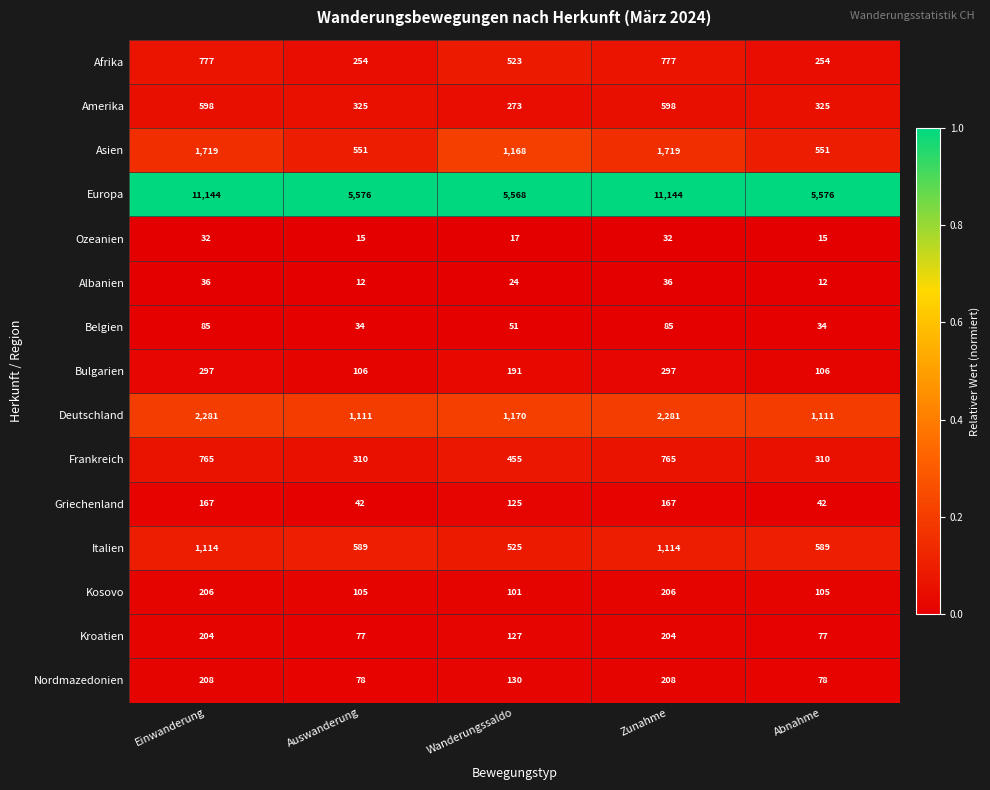

What is the greatest value displayed?

11144